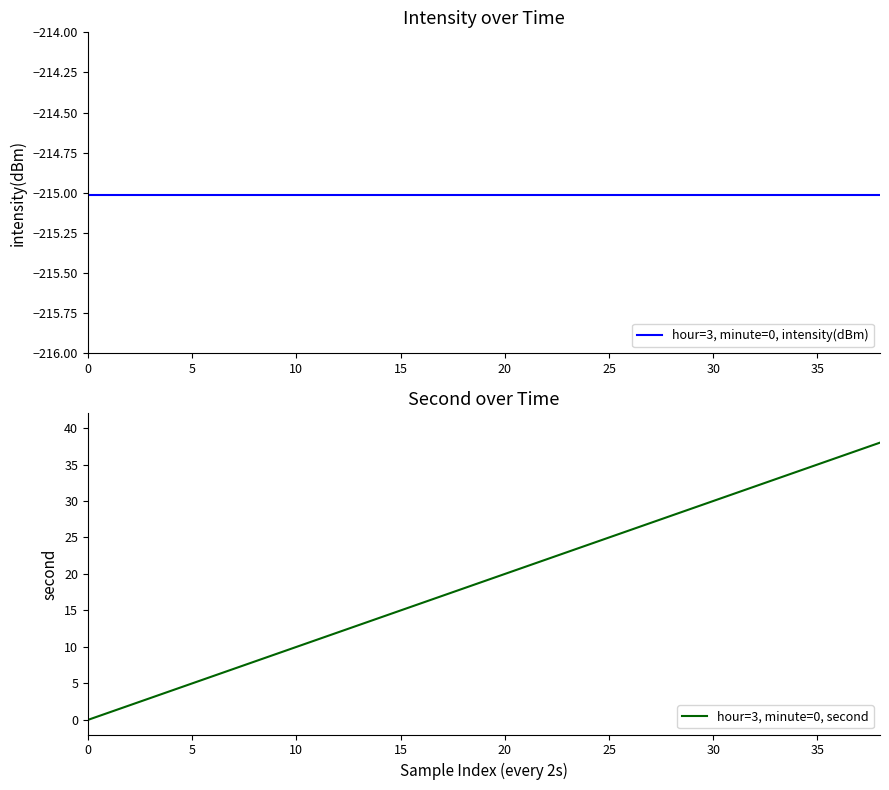

Rank the series by their maximum value, from highest to lowest.

hour=3, minute=0, second, hour=3, minute=0, intensity(dBm)